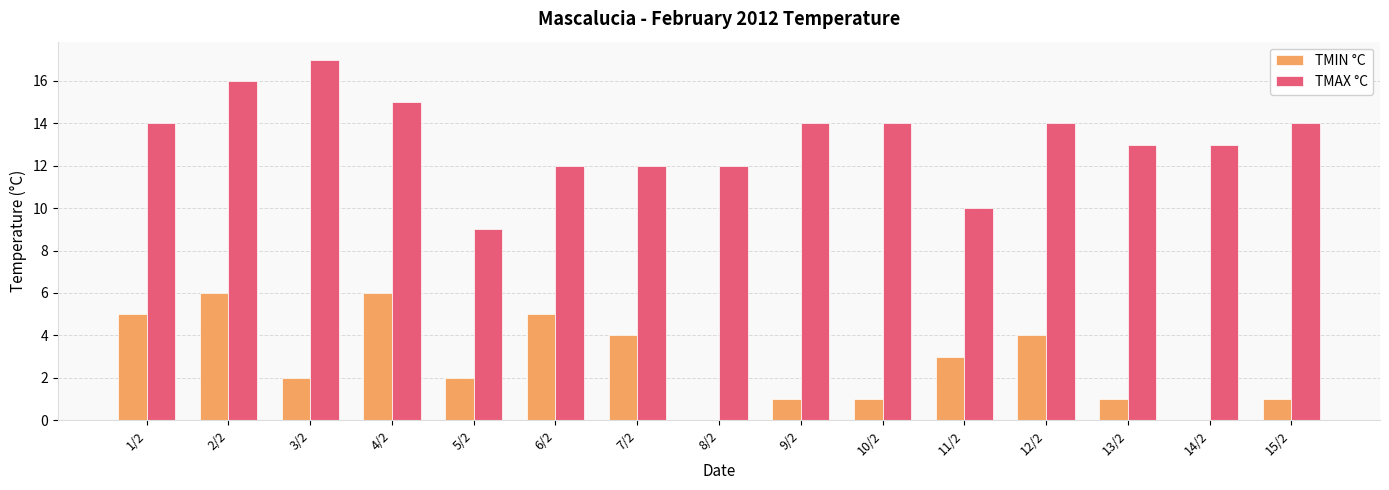

Which label corresponds to the largest value in the chart?

3/2